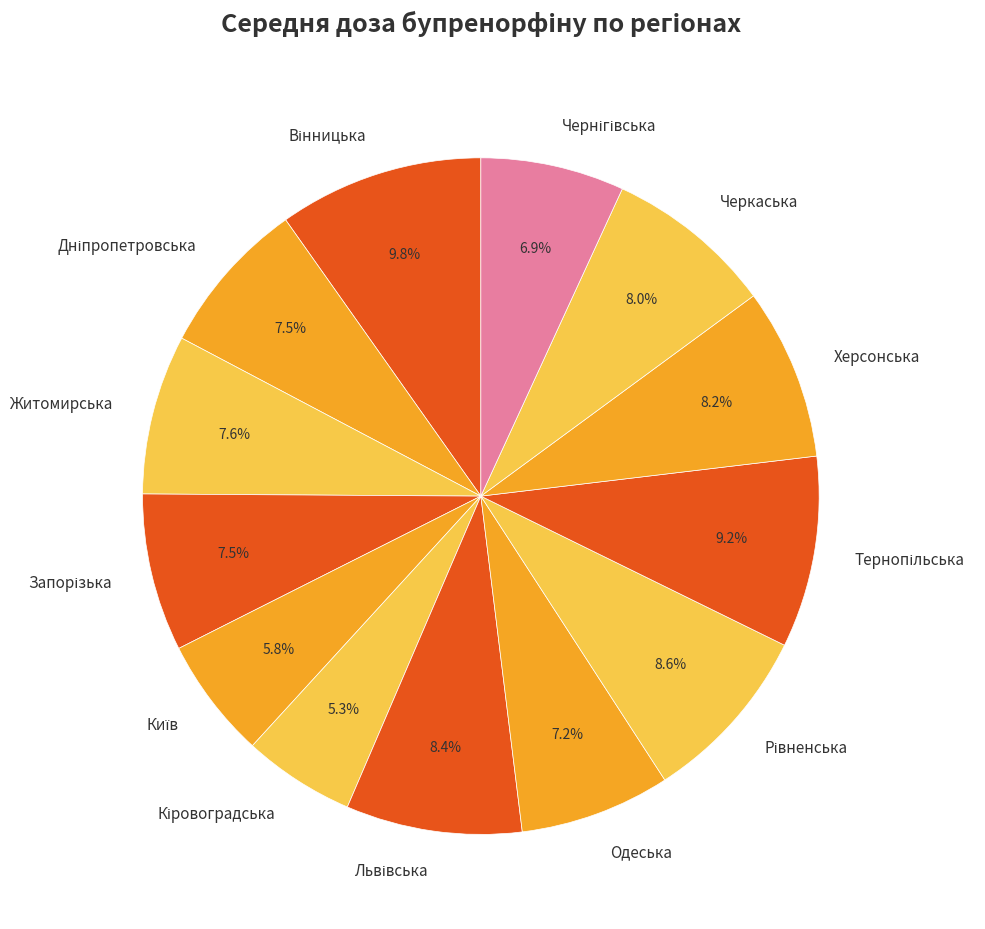

Combined, what portion of the pie is Одеська and Житомирська?

14.8%